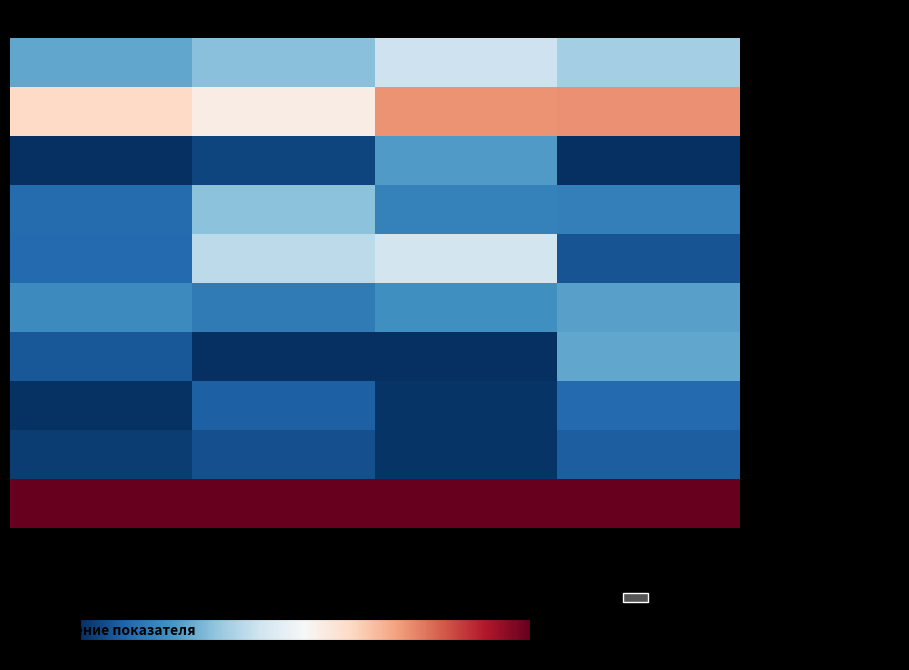

Between Калорийность and Белки, which series saw the biggest shift?

котлета мясная рубленная